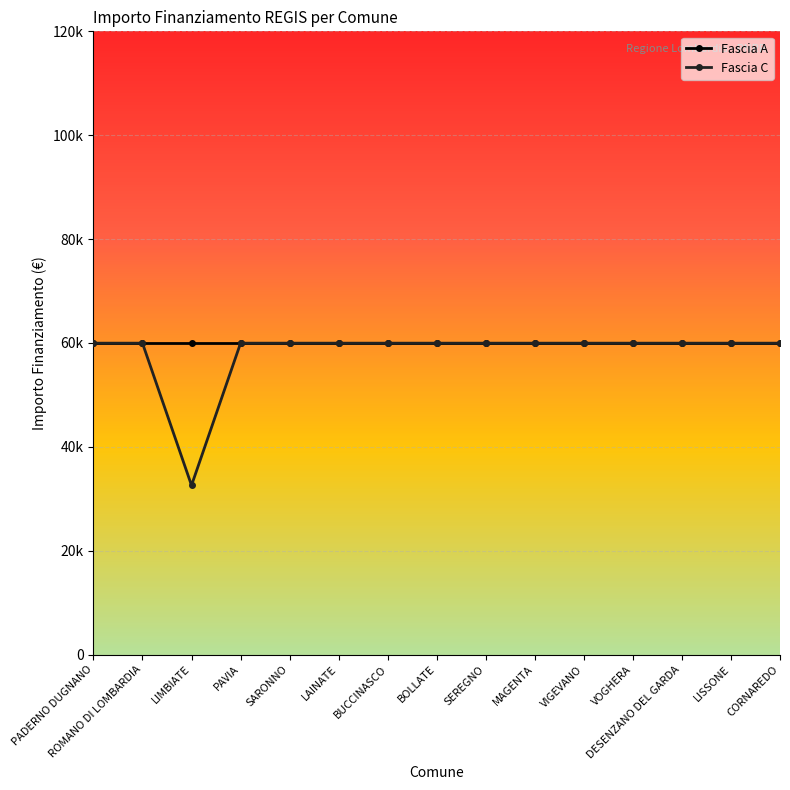

What is the sum of the Fascia A values at LISSONE and DESENZANO DEL GARDA?

119932